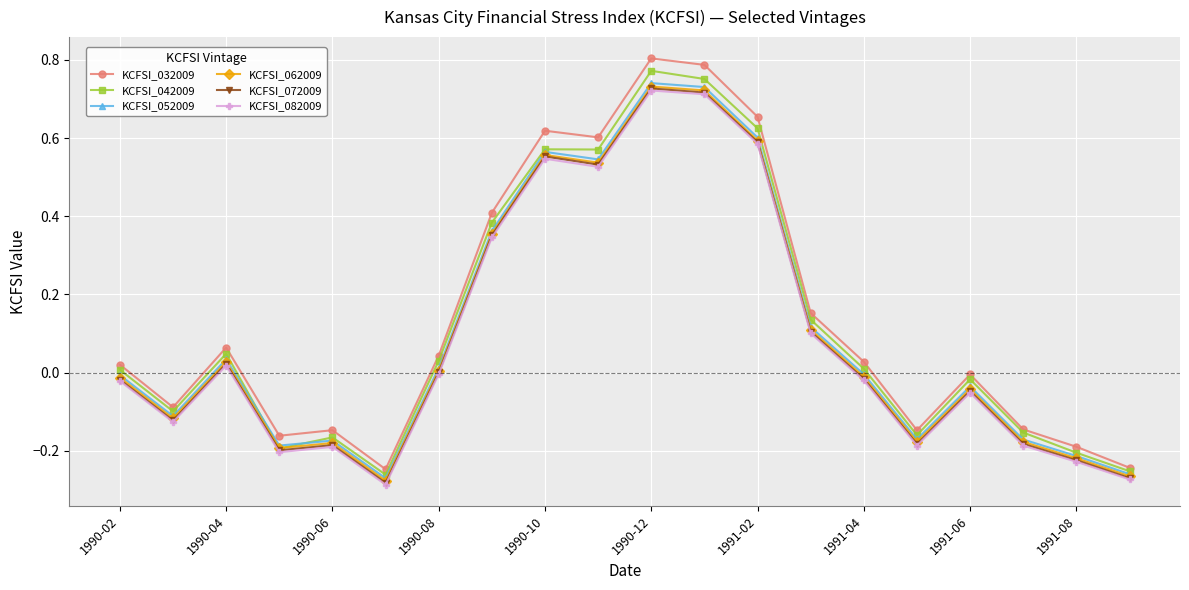

True or false: KCFSI_032009 has more than 0 points higher than both neighbors.

True